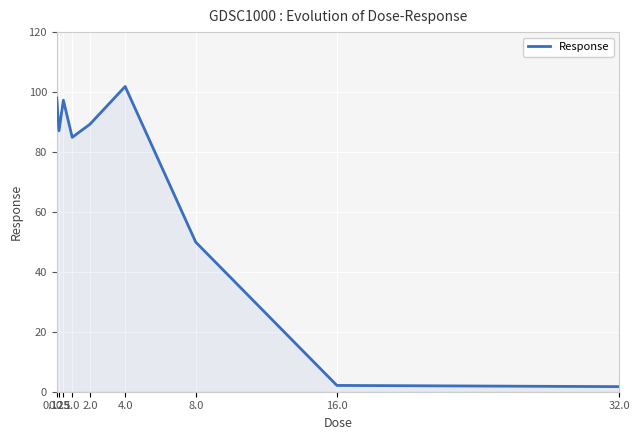

What is the difference between the maximum and minimum values?

100.2